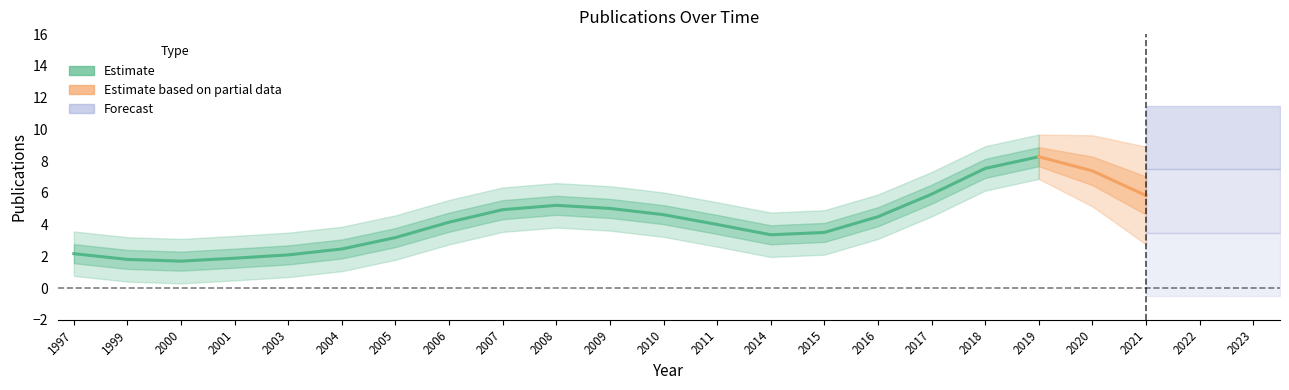

The value at 2003 is 1. True or false?

False